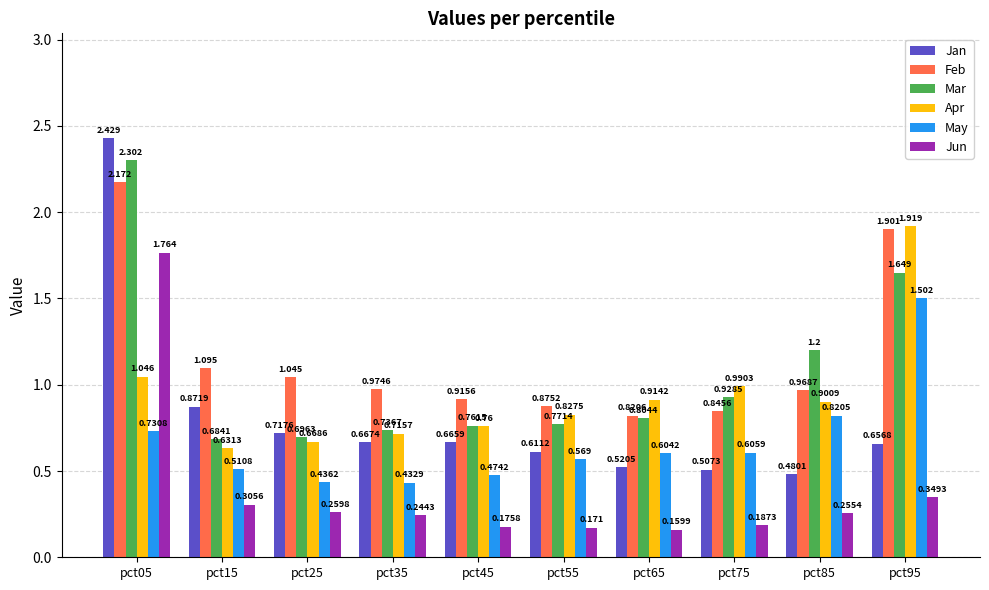

Between pct85 and pct95, which series saw the biggest shift?

Apr